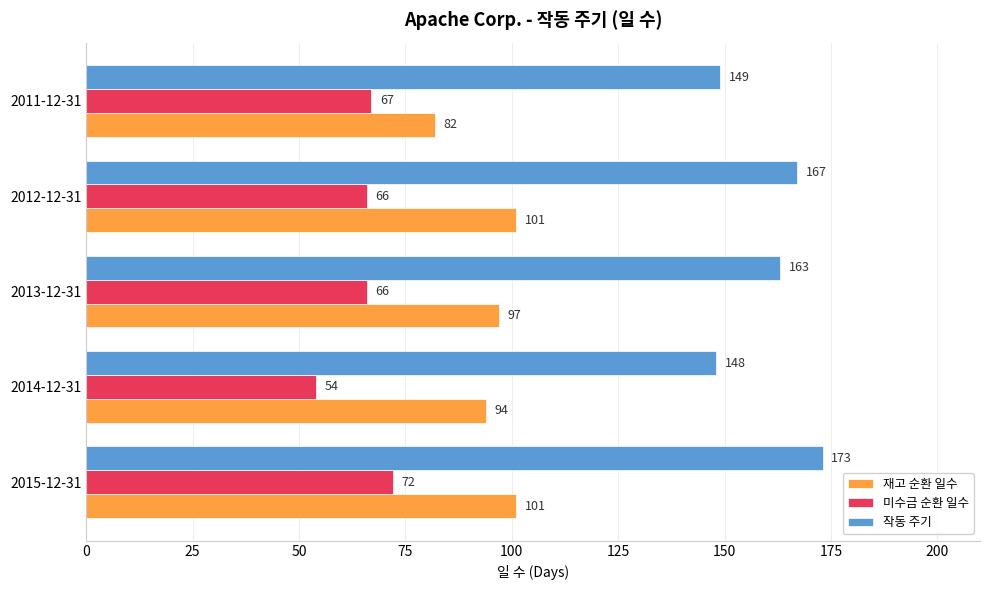

What is the highest value of the 미수금 순환 일수 series?

72